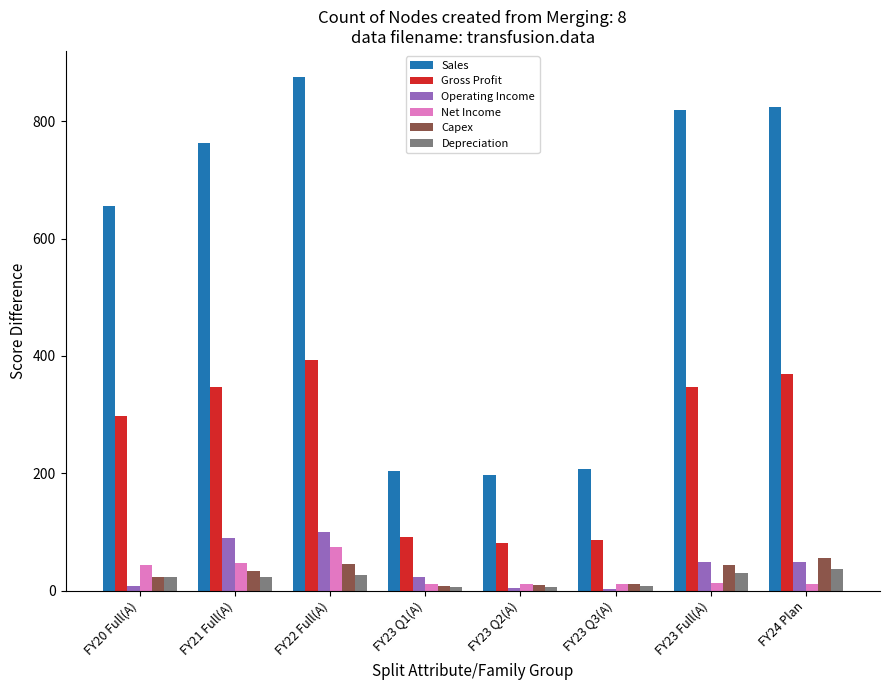

What is the approximate value of Sales at FY20 Full(A)?

655.5